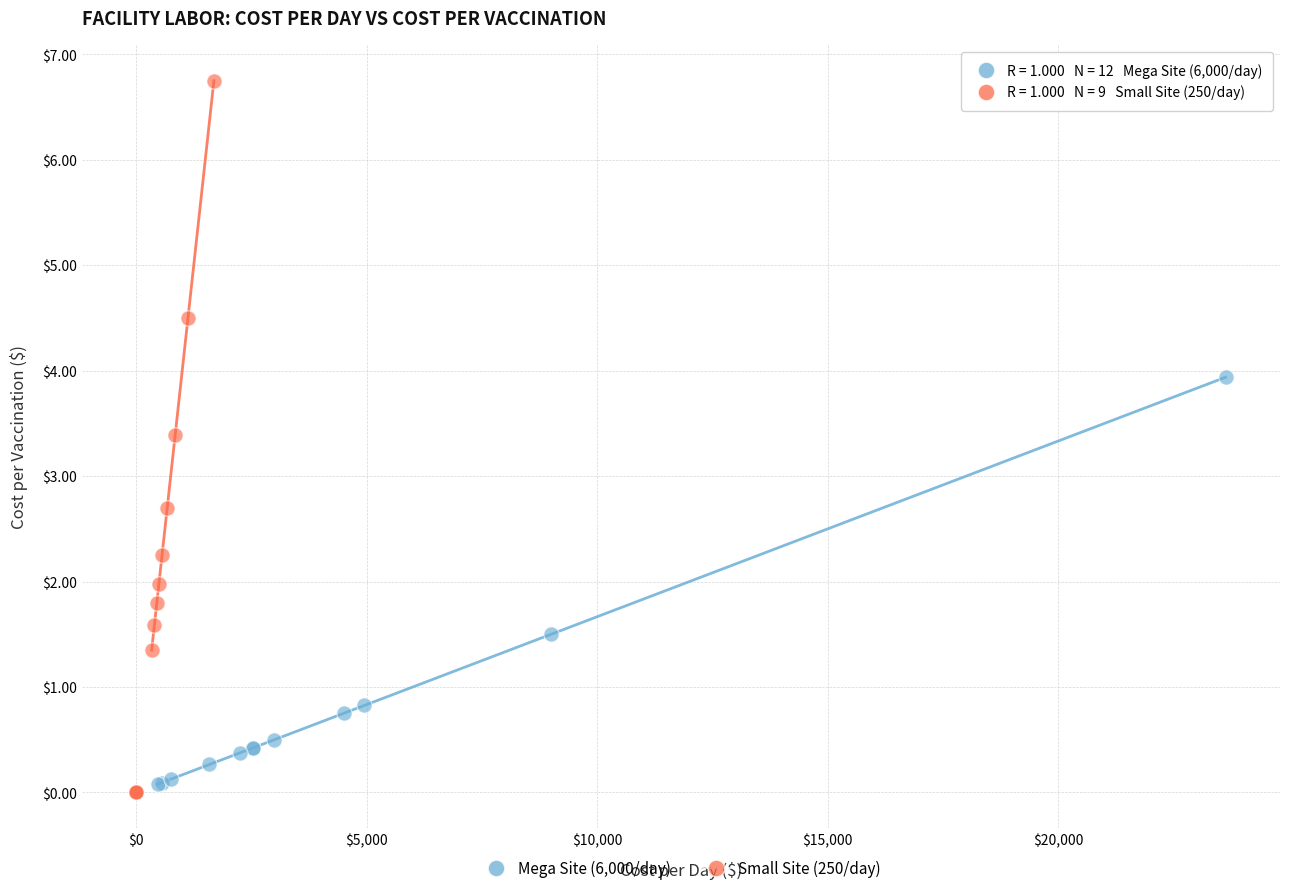

What are all the series names shown in the legend?

Mega Site (6,000/day), Small Site (250/day)